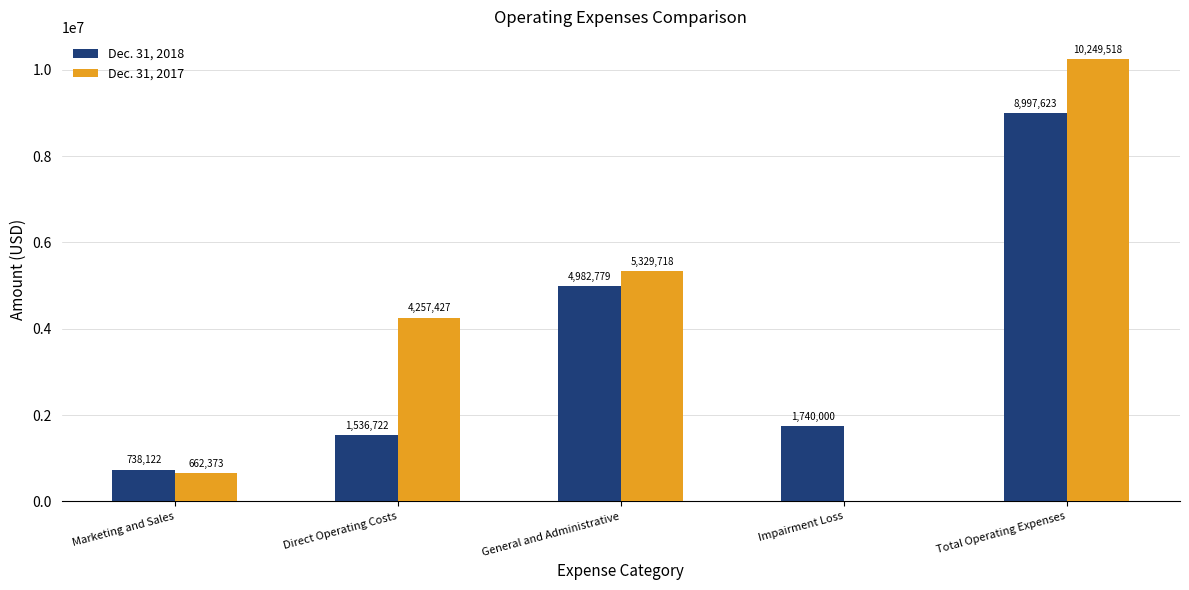

What is the approximate value of Dec. 31, 2017 at Total Operating Expenses, to the nearest 10?

10249520